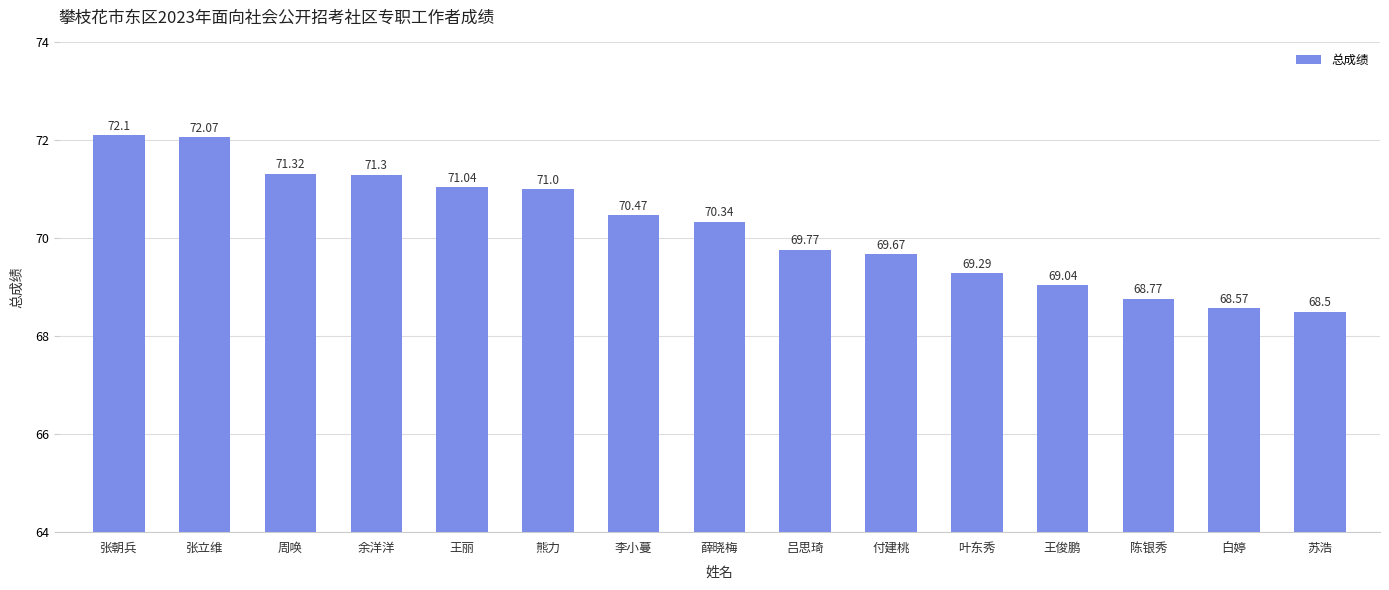

What is the difference between the second highest and minimum values?

3.6